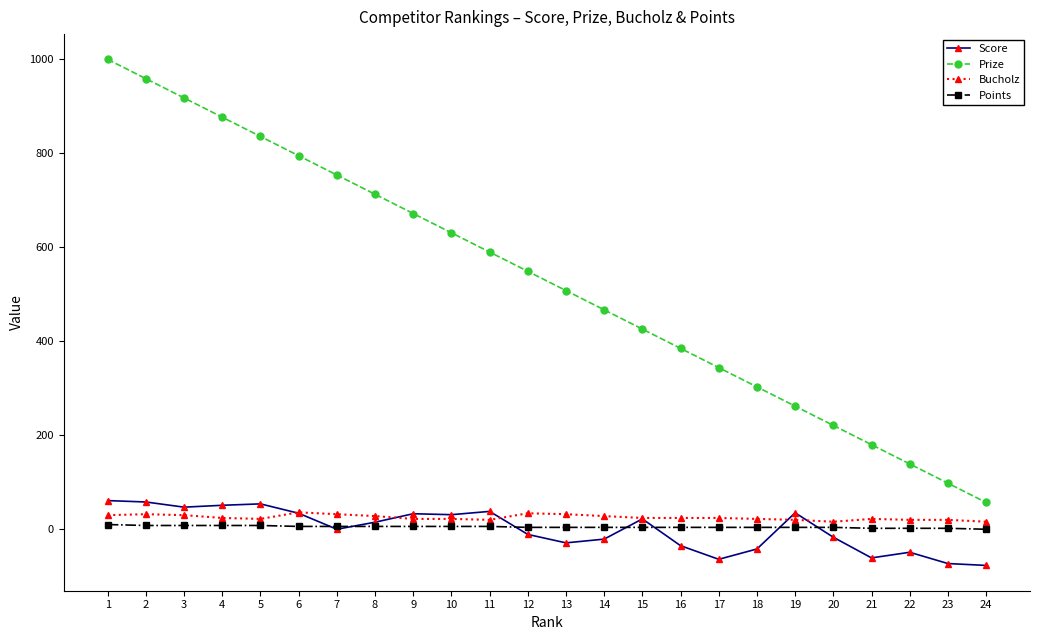

What is the difference between the second highest and minimum values in the Prize series?

902